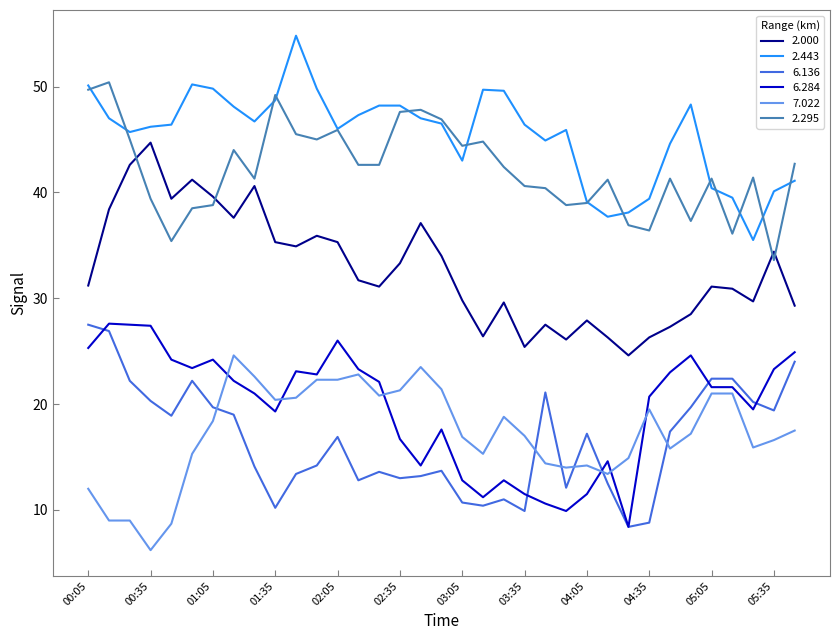

Which series has the largest total across all categories?

2.443